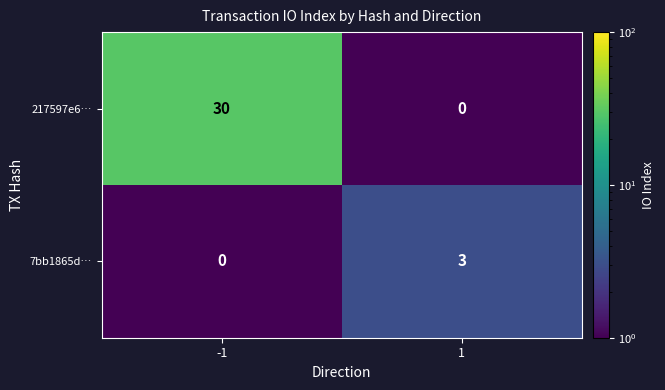

What is the difference between the highest and lowest values at 1?

3